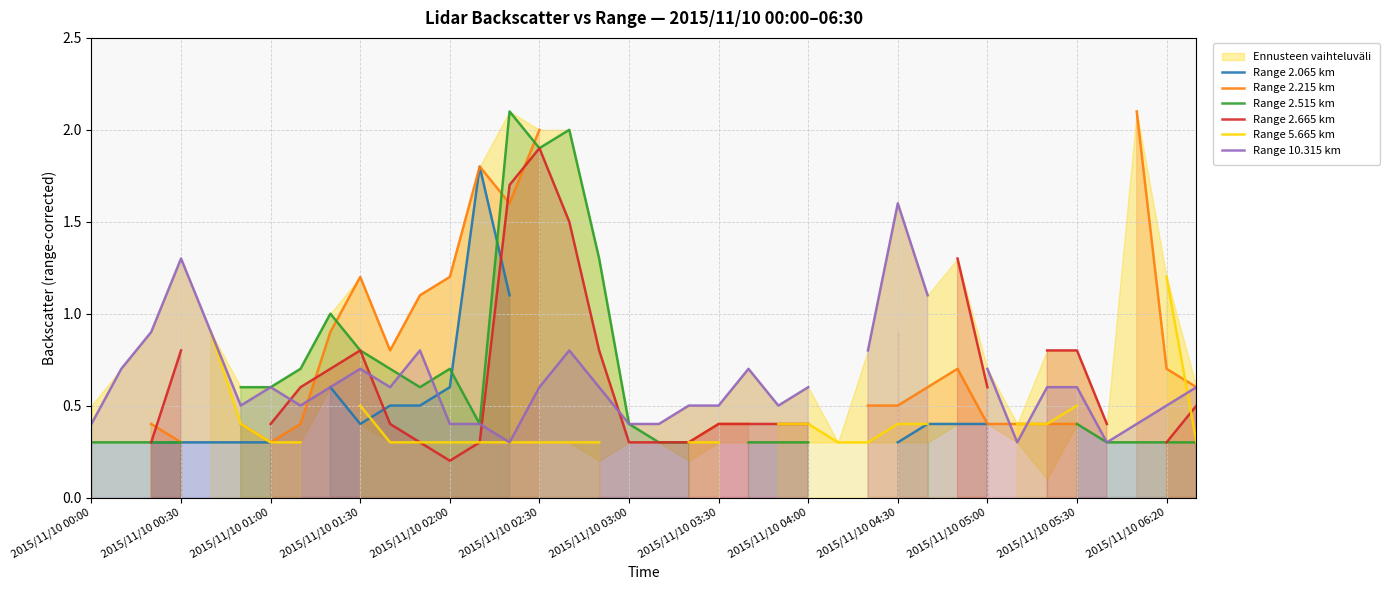

Between 30 and 2015/11/10 01:00, which is larger?

30